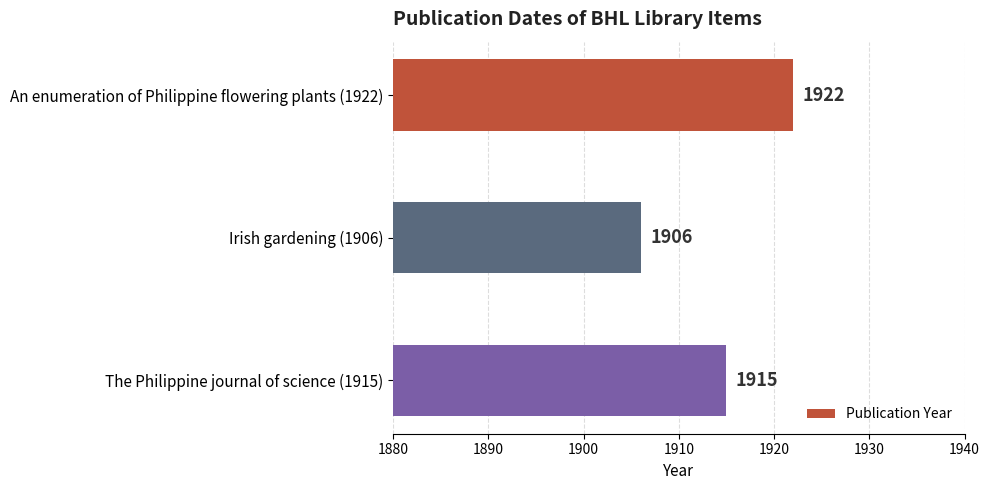

Where is the data nearest to the value 1914?

The Philippine journal of science (1915)